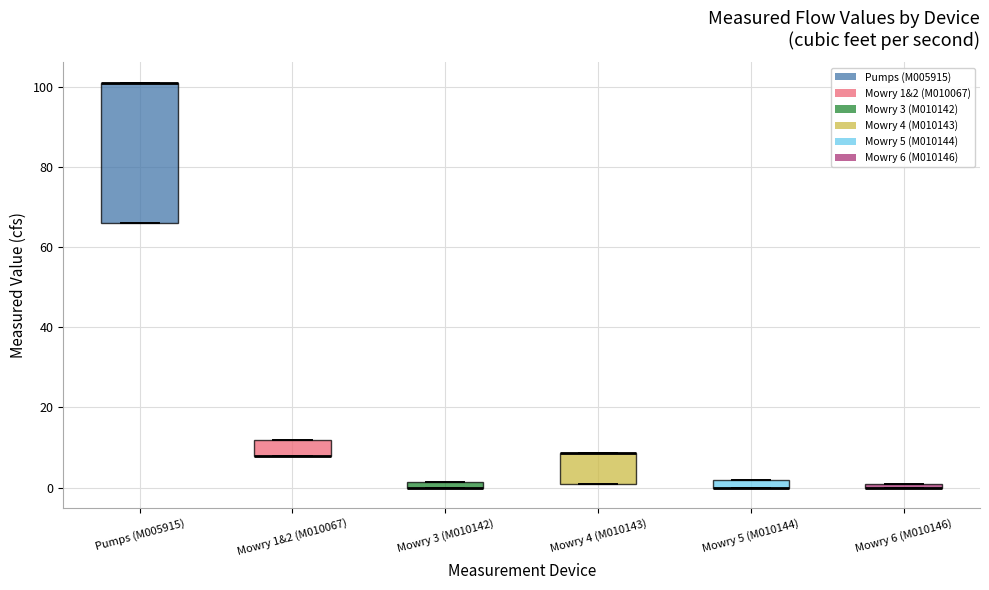

Which box is the tallest, from its lower edge to its upper edge?

Pumps (M005915)